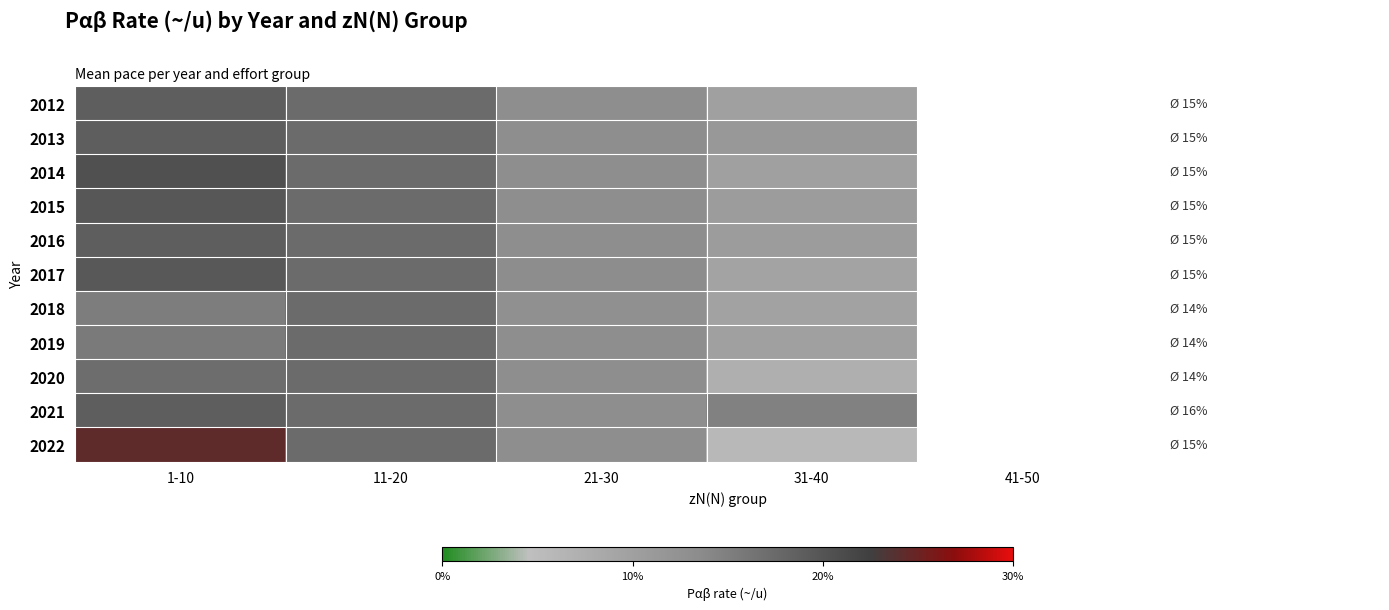

Rank the series by their maximum value, from lowest to highest.

2018, 2019, 2020, 2012, 2013, 2016, 2021, 2017, 2015, 2014, 2022